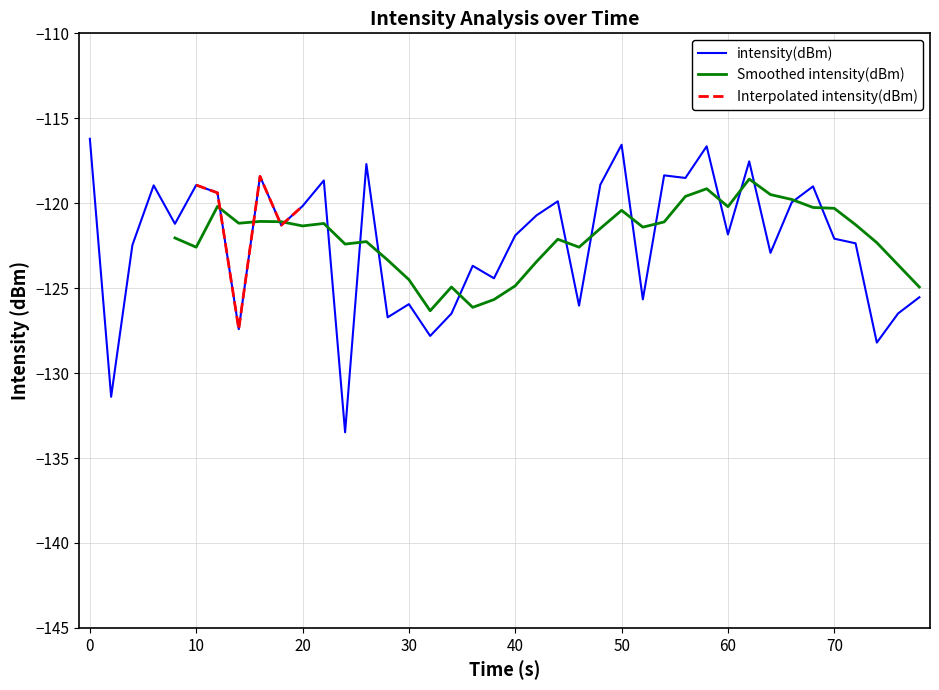

True or false: intensity(dBm) has a value of -72.6 at 30.

False